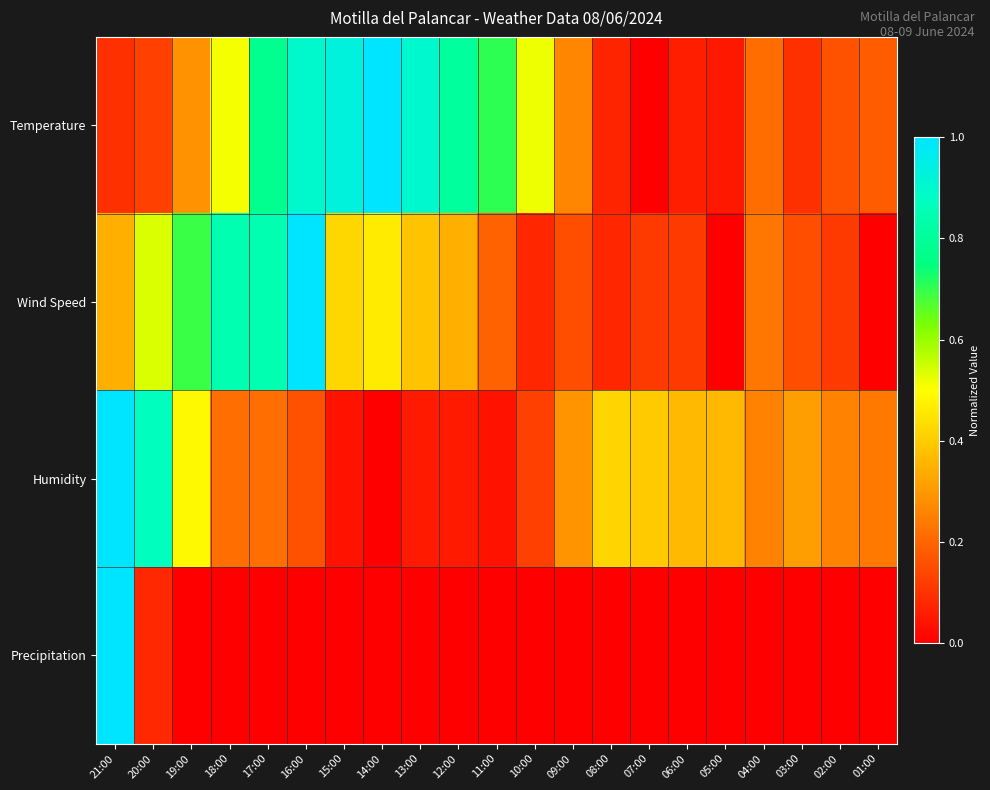

Which series has the widest spread of values?

Temperature